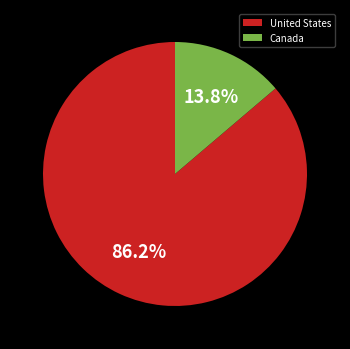

Which slice is the smallest?

Canada